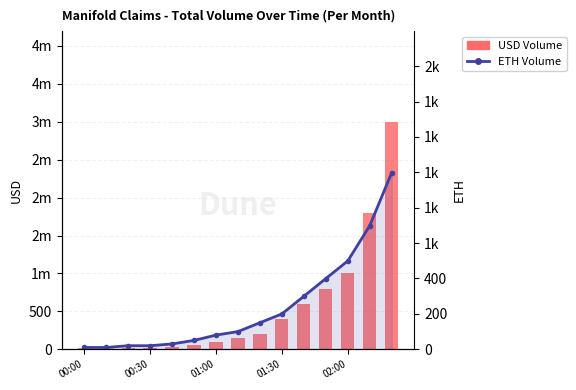

Between 01:30 and 8, which is larger?

8